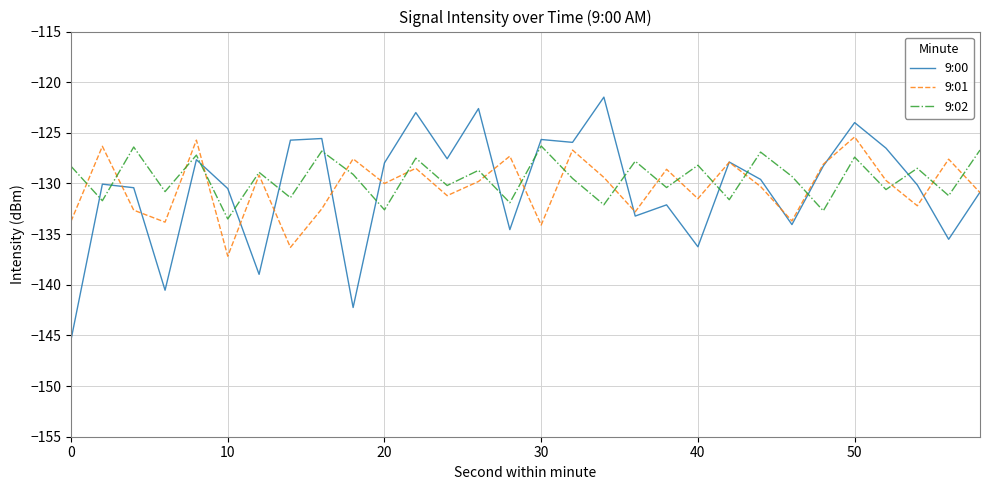

Which series has the widest spread of values?

9:00